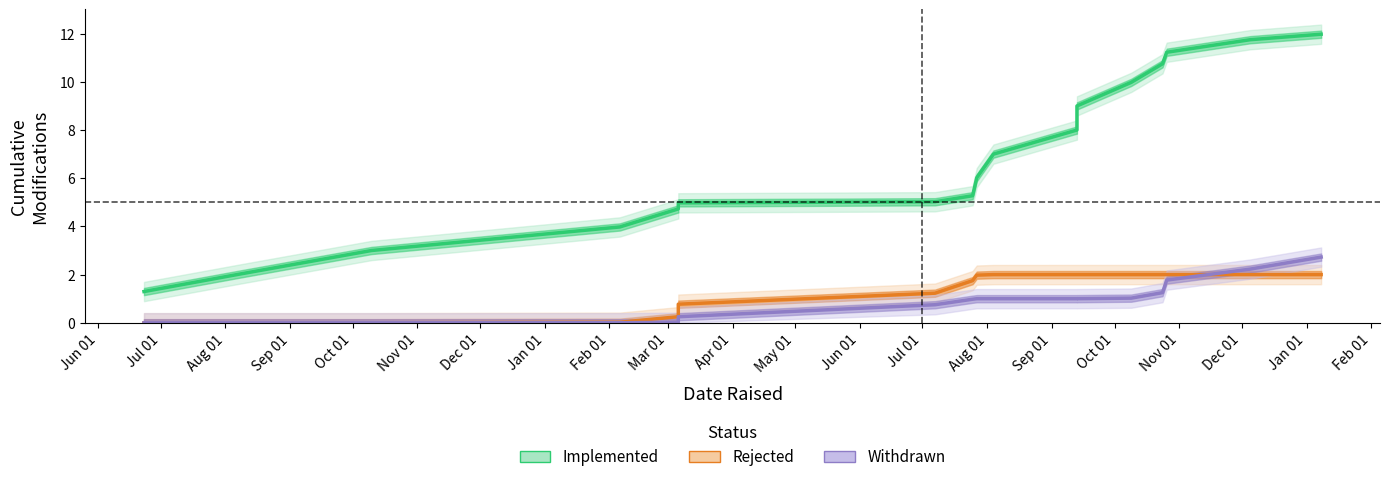

Between Nov 01 and May 01, which is larger?

May 01